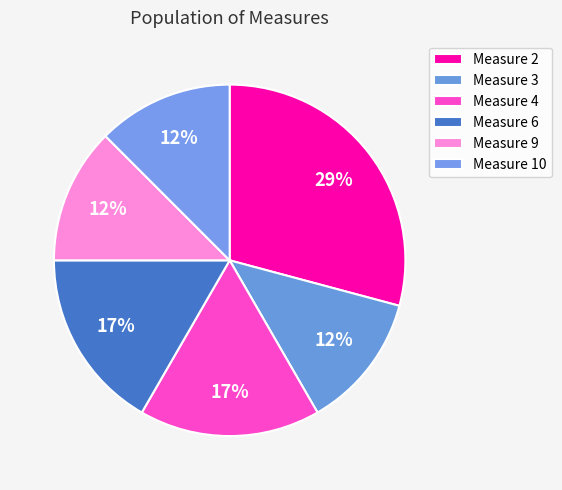

Which slice is the largest?

Measure 2